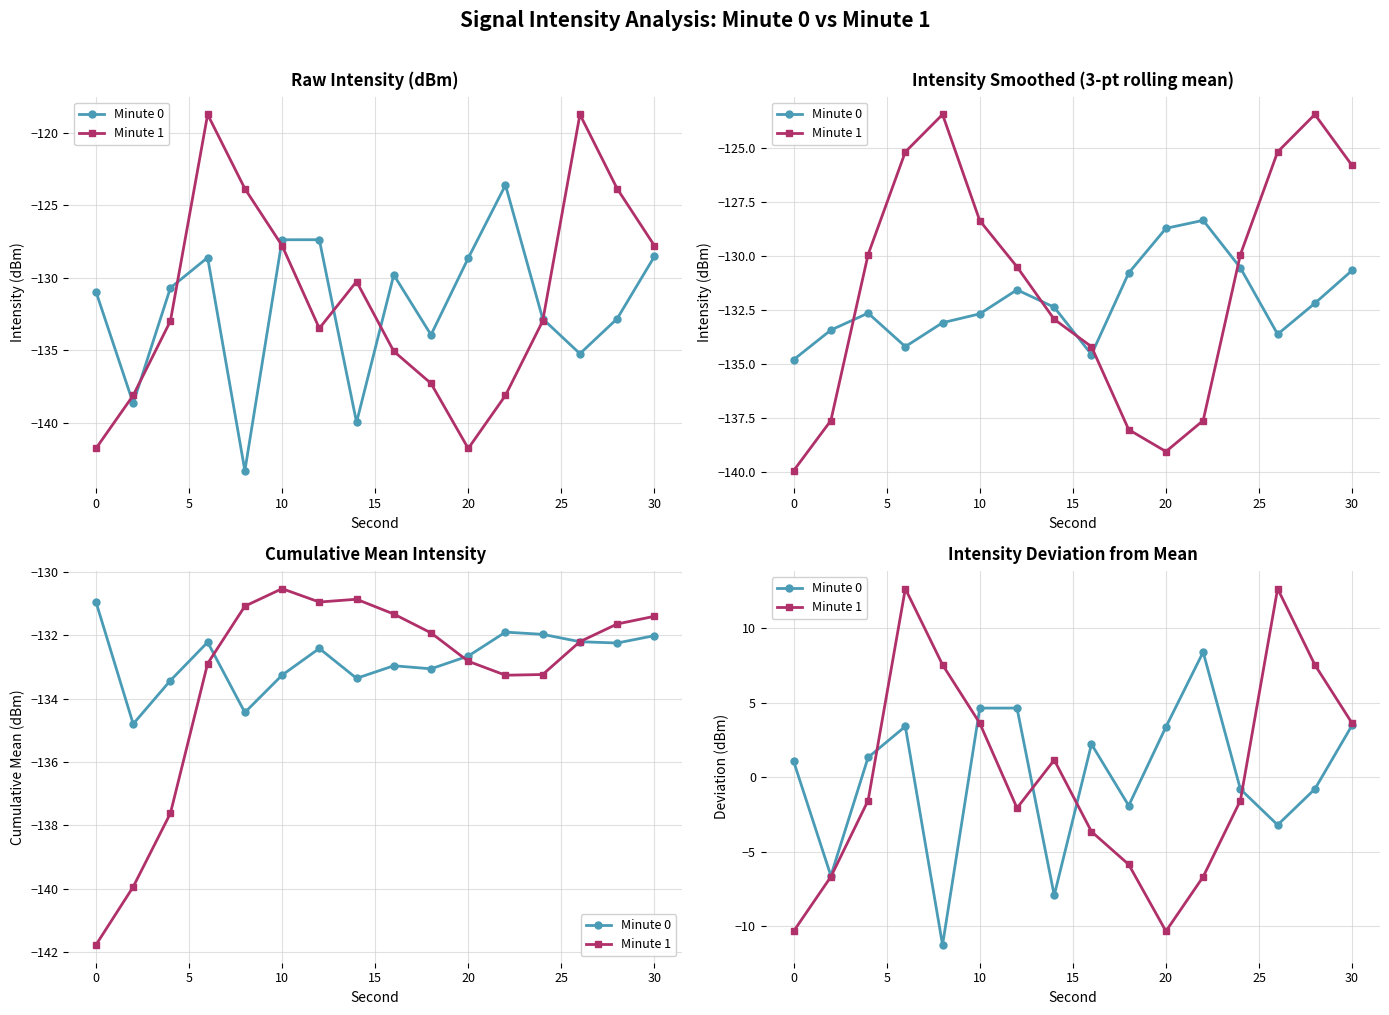

What is the total value across all series at 0?

-9.3